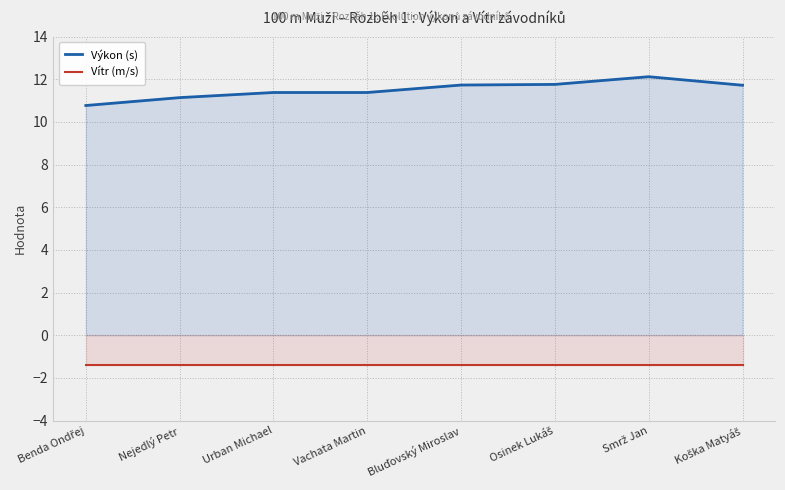

What is the total value across all series at Benda Ondřej?

9.4